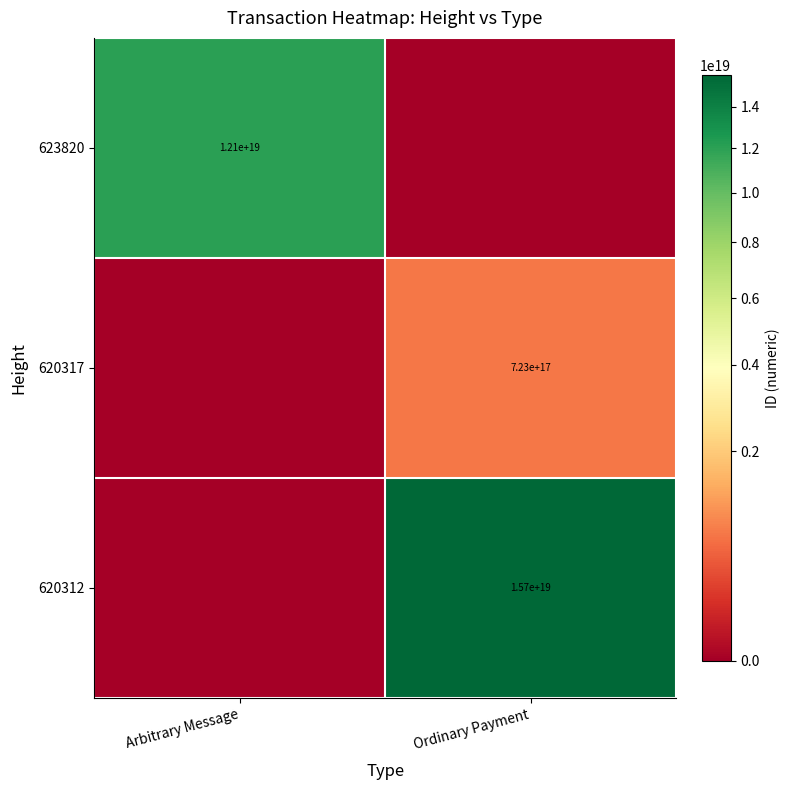

The 620312 series shows 15700000000000000000 at Ordinary Payment. True or false?

True